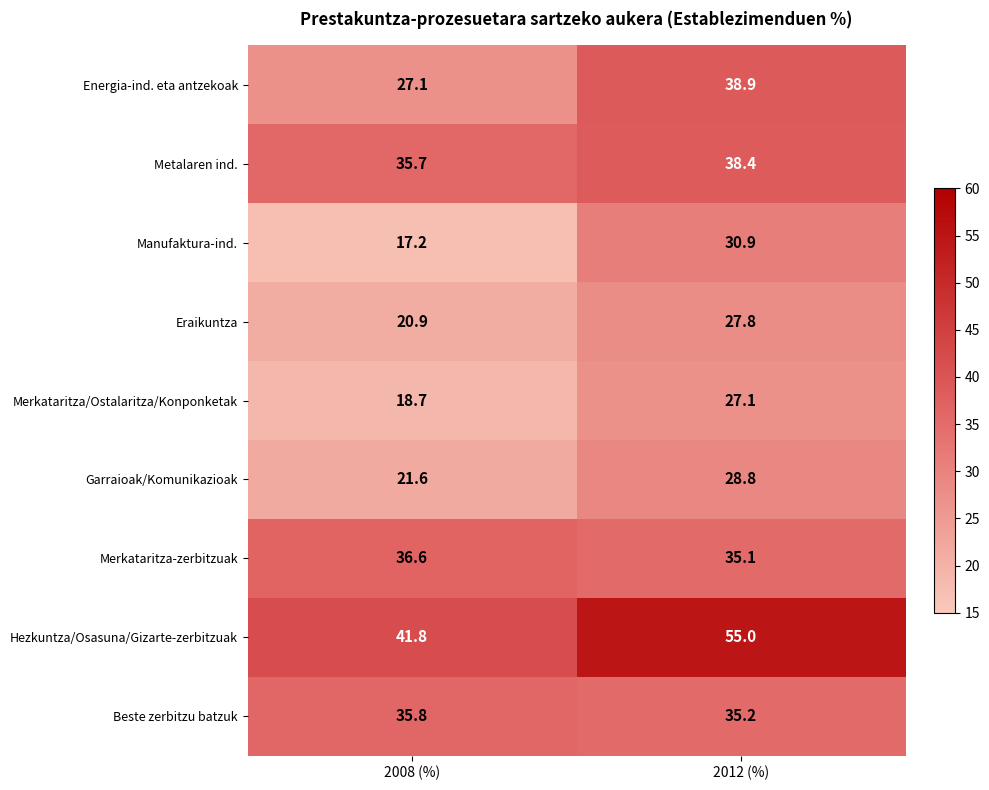

Reading left to right, extract all data points from this chart.

Energia-ind. eta antzekoak: 27.1	38.9
Metalaren ind.: 35.7	38.4
Manufaktura-ind.: 17.2	30.9
Eraikuntza: 20.9	27.8
Merkataritza/Ostalaritza/Konponketak: 18.7	27.1
Garraioak/Komunikazioak: 21.6	28.8
Merkataritza-zerbitzuak: 36.6	35.1
Hezkuntza/Osasuna/Gizarte-zerbitzuak: 41.8	55.0
Beste zerbitzu batzuk: 35.8	35.2